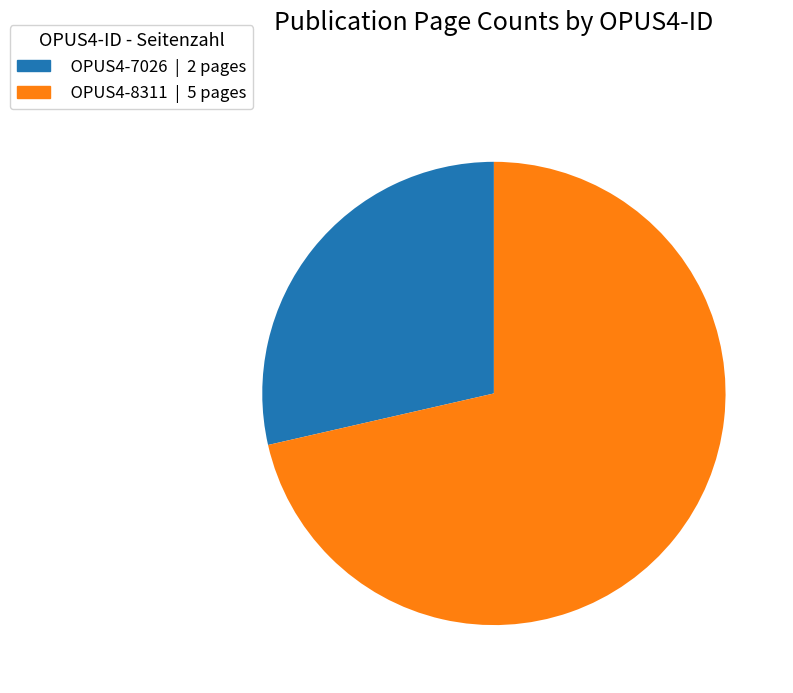

Approximately how many times larger is the value at OPUS4-7026 compared to OPUS4-8311?

0.4